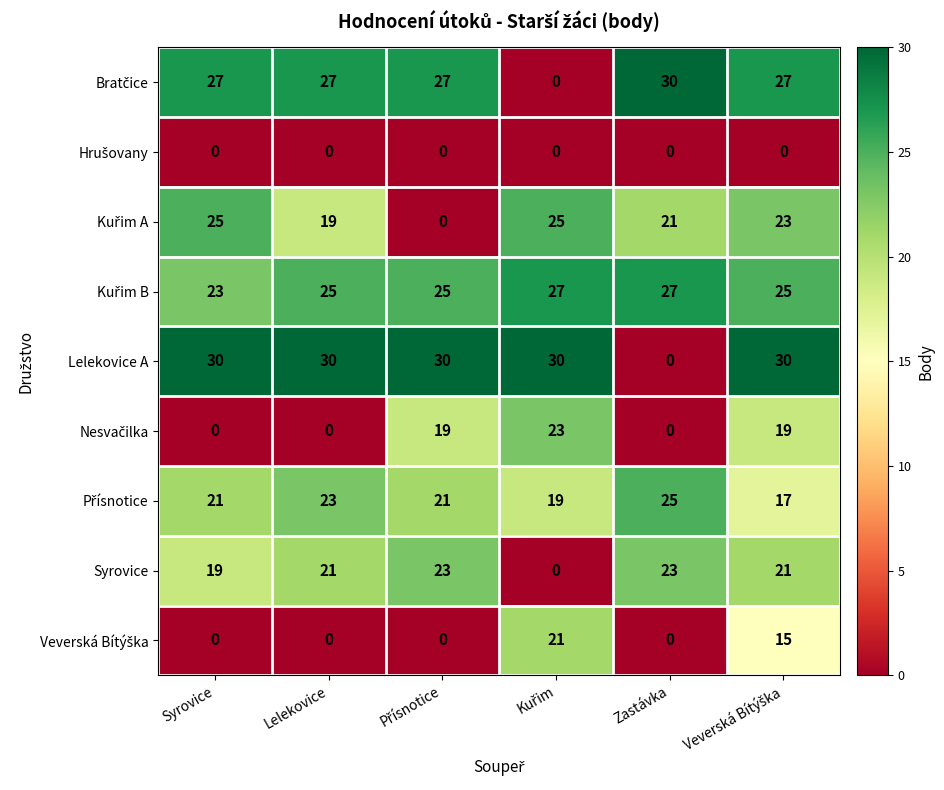

What is the average value of the Syrovice series?

18